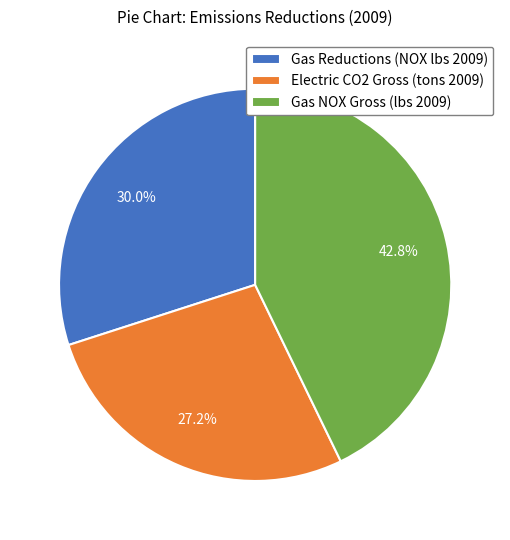

Count the number of slices in the pie.

3